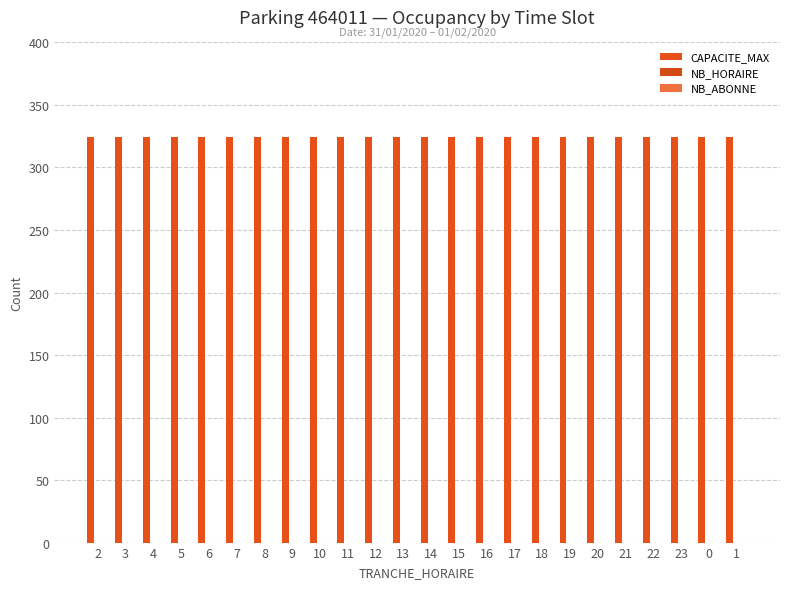

Reading left to right, extract all data points from this chart.

CAPACITE_MAX: 2=324	3=324	4=324	5=324	6=324	7=324	8=324	9=324	10=324	11=324	12=324	13=324	14=324	15=324	16=324	17=324	18=324	19=324	20=324	21=324	22=324	23=324	0=324	1=324
NB_HORAIRE: 2=0	3=0	4=0	5=0	6=0	7=0	8=0	9=0	10=0	11=0	12=0	13=0	14=0	15=0	16=0	17=0	18=0	19=0	20=0	21=0	22=0	23=0	0=0	1=0
NB_ABONNE: 2=0	3=0	4=0	5=0	6=0	7=0	8=0	9=0	10=0	11=0	12=0	13=0	14=0	15=0	16=0	17=0	18=0	19=0	20=0	21=0	22=0	23=0	0=0	1=0